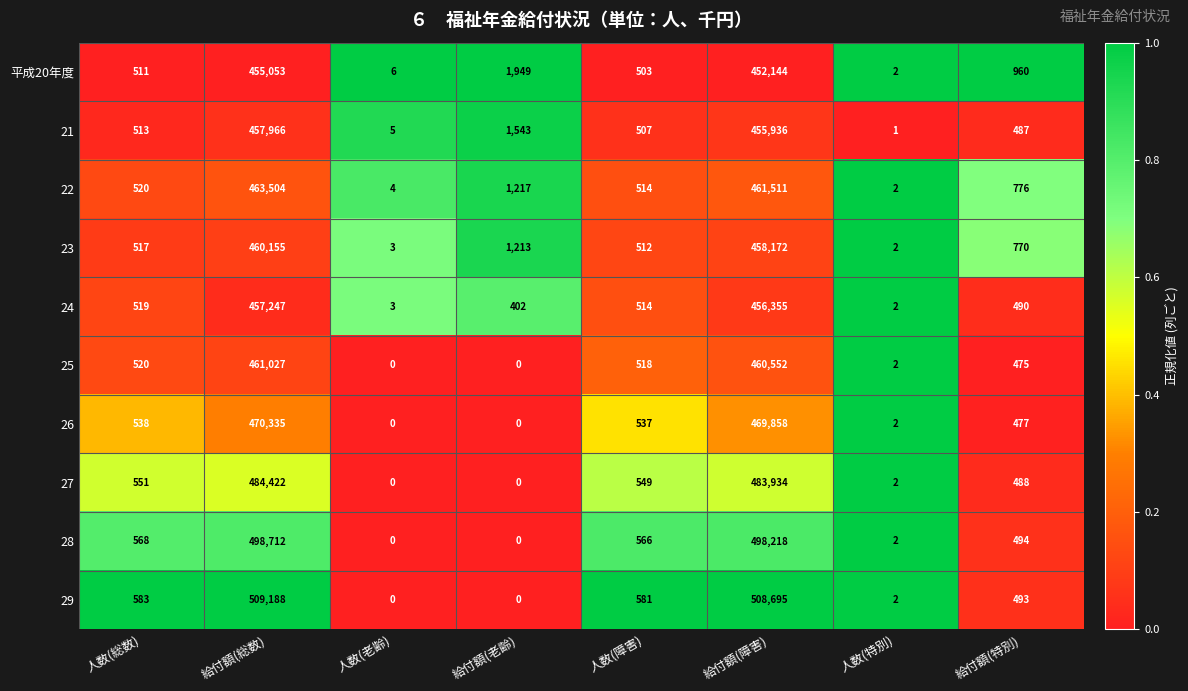

What is the total value across all series at 人数(障害)?

5301